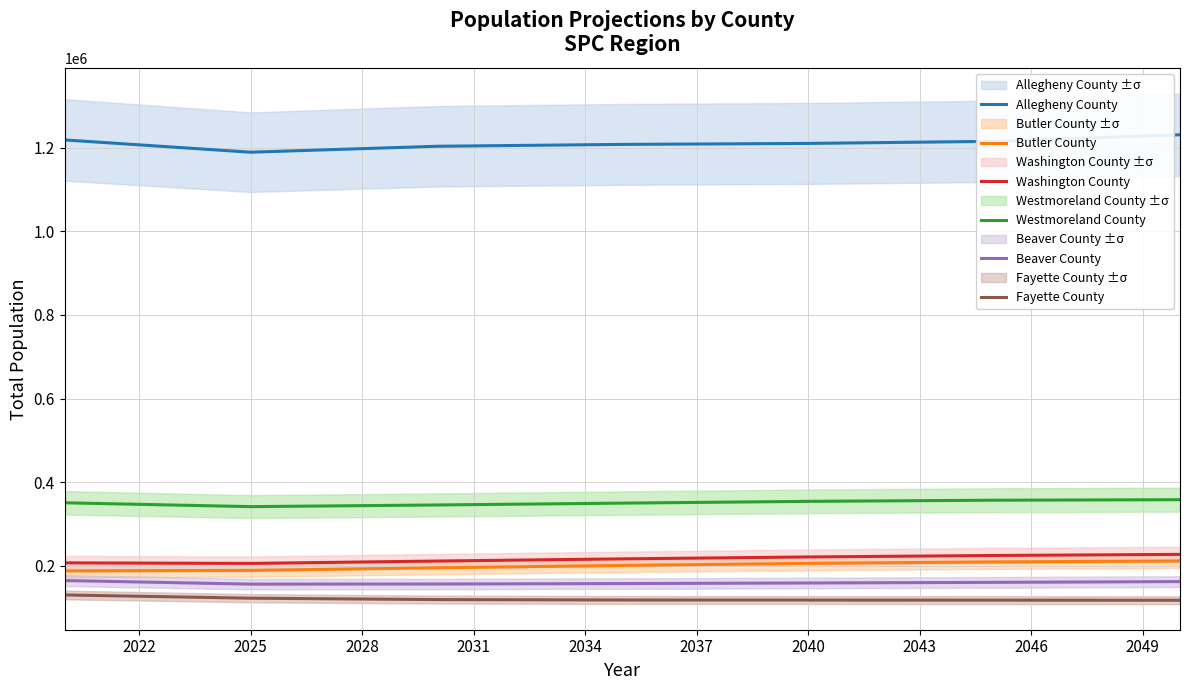

What is the difference between the second highest and second lowest values in the Fayette County series?

4679